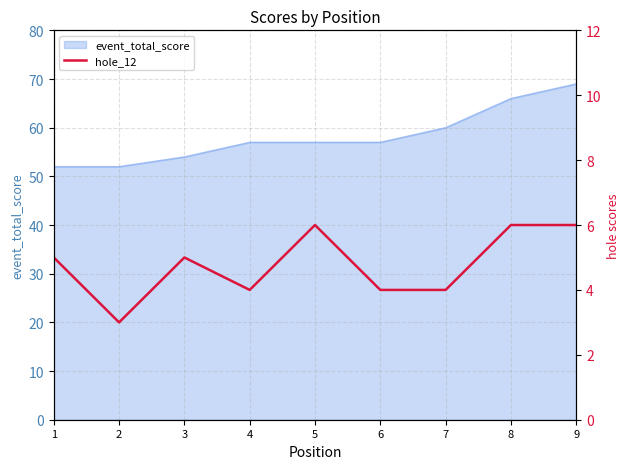

What is the highest value of the event_total_score series?

69